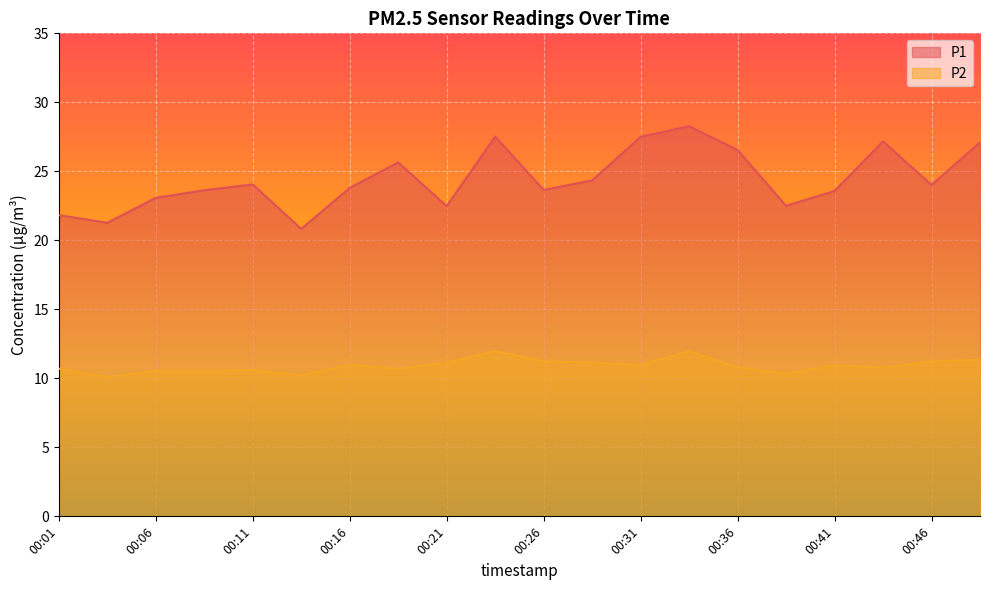

The P2 series shows 3.0 at 00:48. True or false?

False